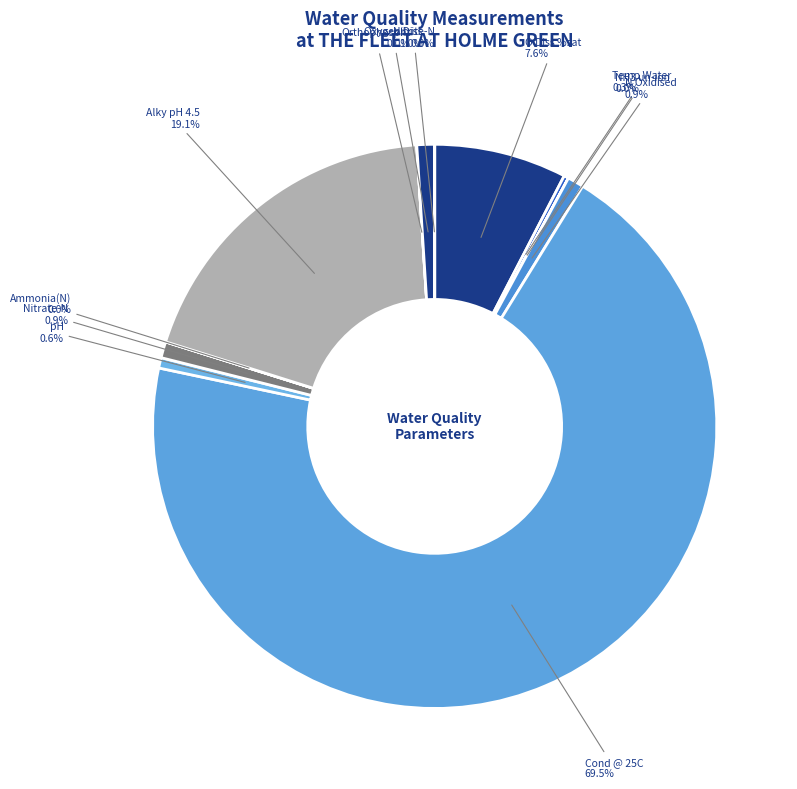

Is there any slice that represents more than half of the pie?

Yes